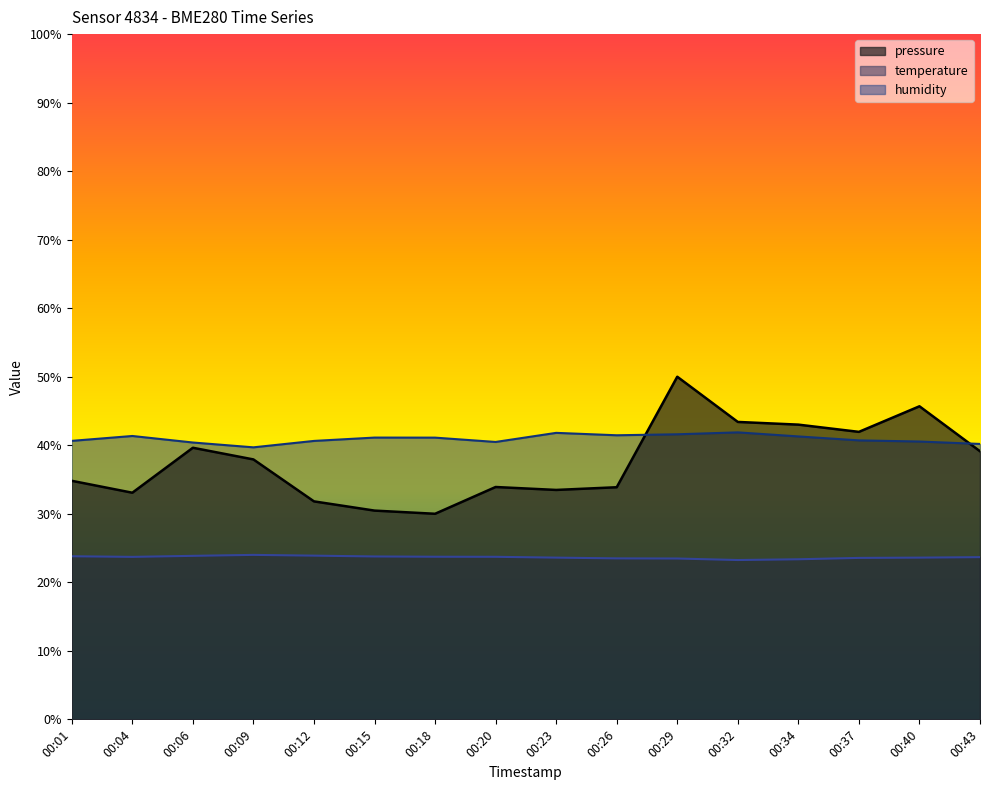

Reading right to left, extract all data points from this chart.

temperature: 23.7	23.6	23.6	23.4	23.2	23.5	23.5	23.6	23.7	23.7	23.8	23.9	24.0	23.9	23.7	23.8
humidity: 40.2	40.5	40.7	41.3	41.9	41.6	41.5	41.8	40.5	41.1	41.1	40.6	39.7	40.4	41.4	40.6
pressure_norm: 39.1	45.7	42.0	43.0	43.4	50.0	33.9	33.5	33.9	30.0	30.5	31.8	37.9	39.6	33.1	34.8